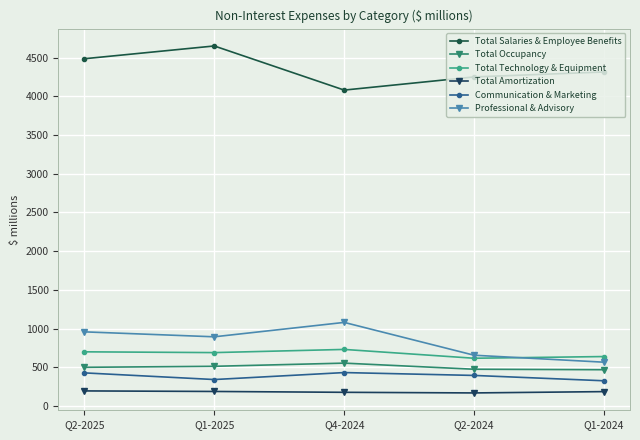

True or false: Total Salaries & Employee Benefits has a value of 4314 at Q1-2024.

True